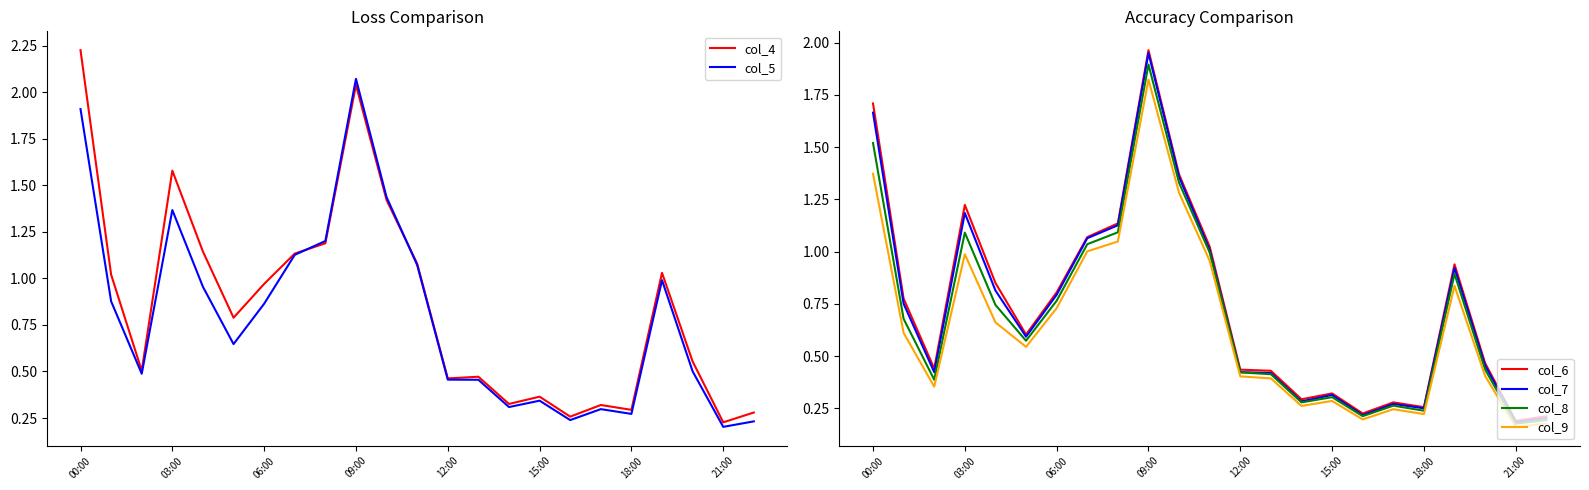

The value of col_8 at 21:00 is 0.1. True or false?

False